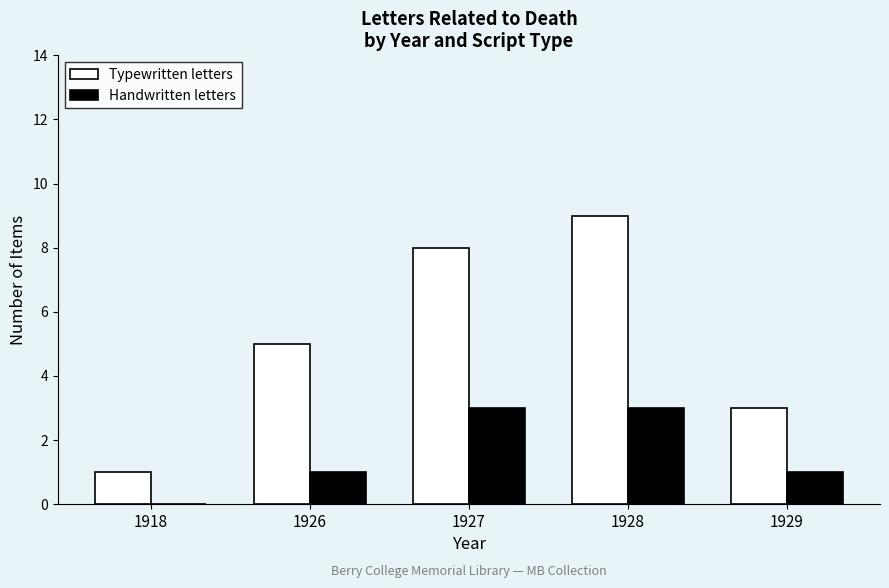

What is the sum of the Typewritten letters values at 1928 and 1926?

14